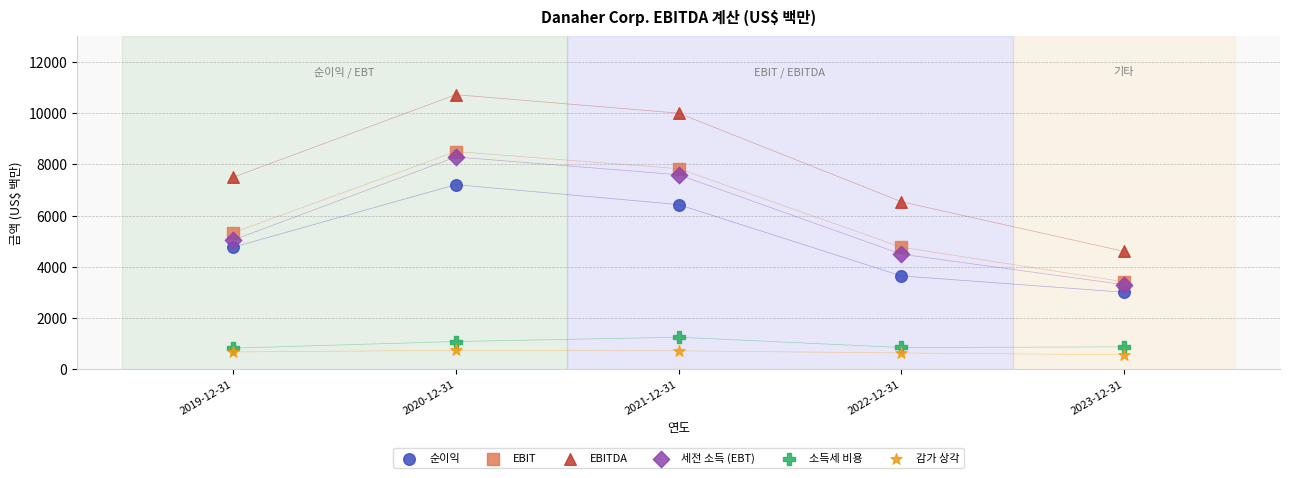

Which series reaches the maximum Y coordinate?

EBITDA